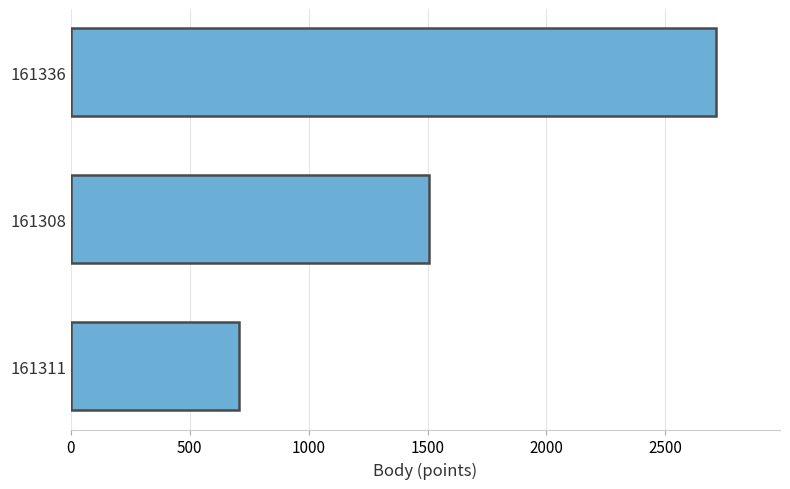

How many values are below 1505?

1